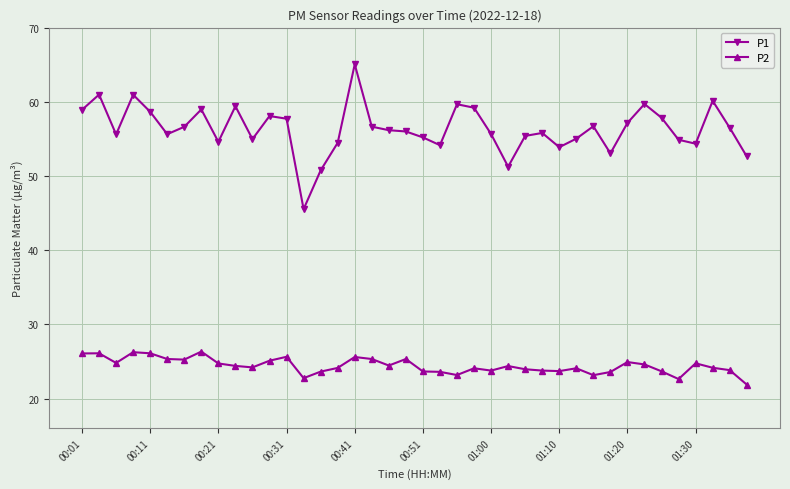

At how many categories does at least one series exceed 43?

40